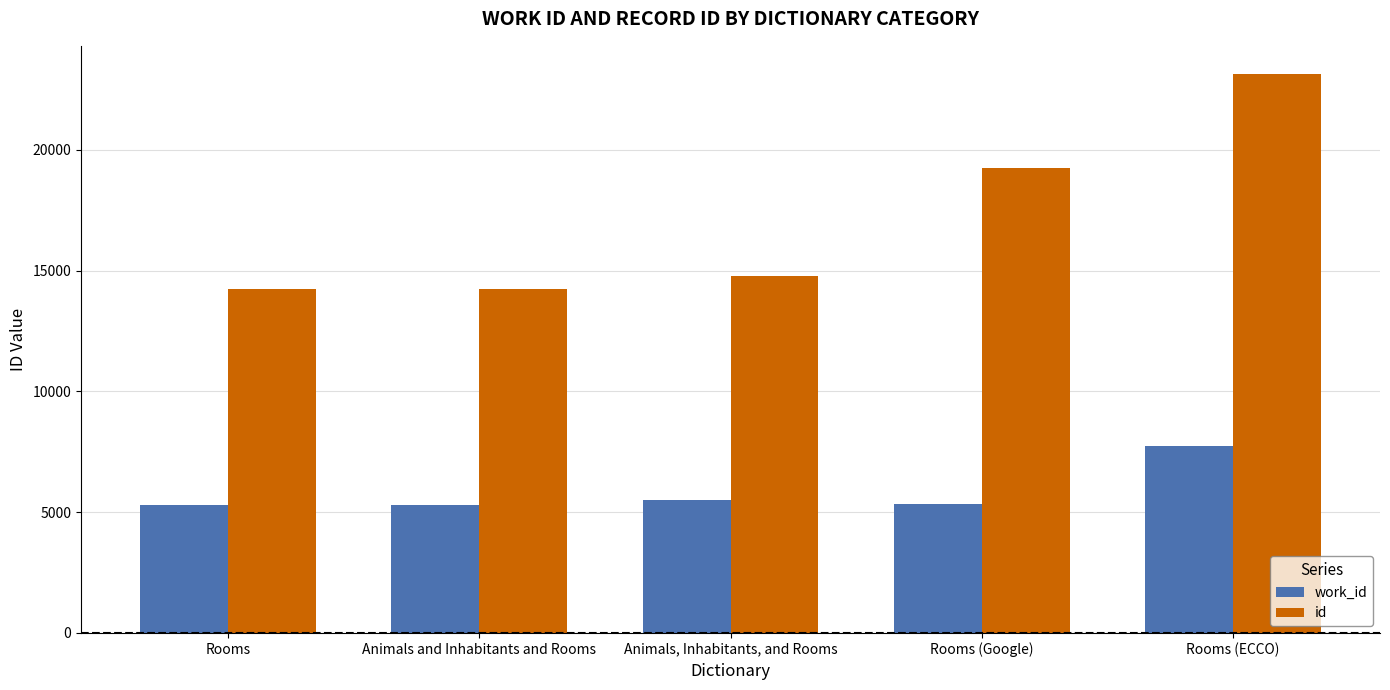

Where is work_id nearest to the value 6521?

Animals, Inhabitants, and Rooms